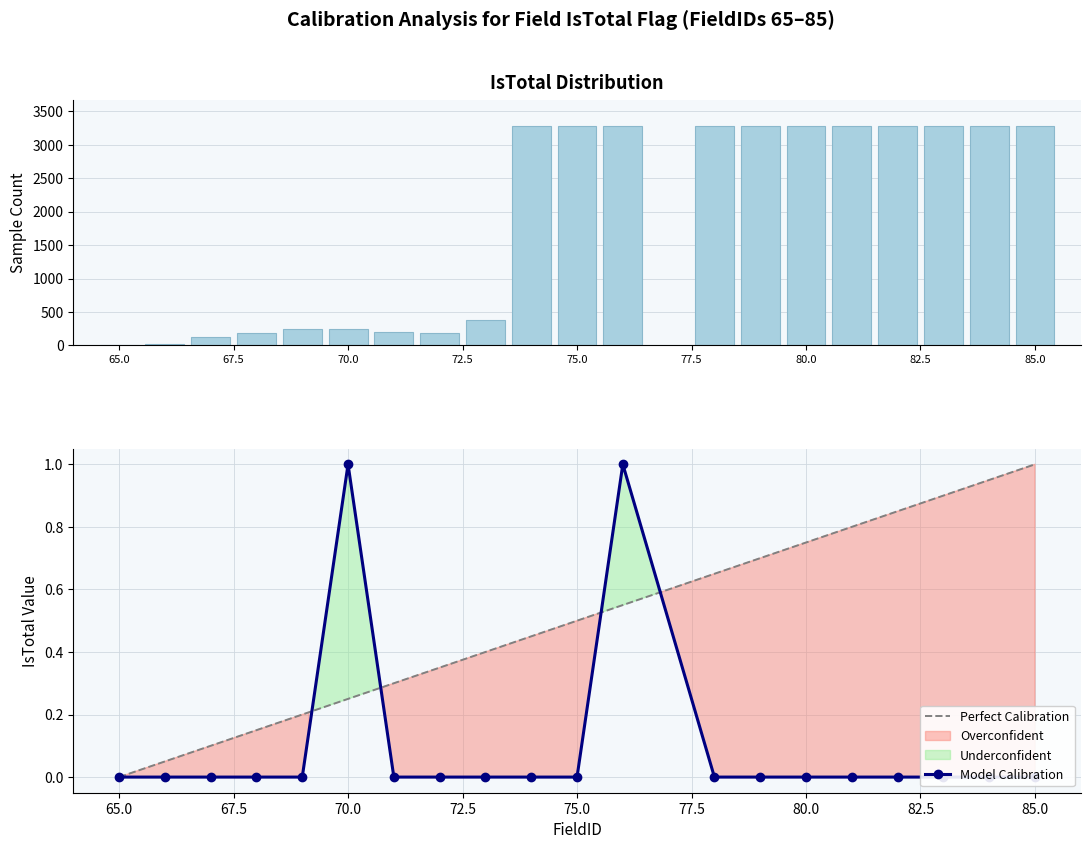

Is it true that the value at 74 is 0?

True